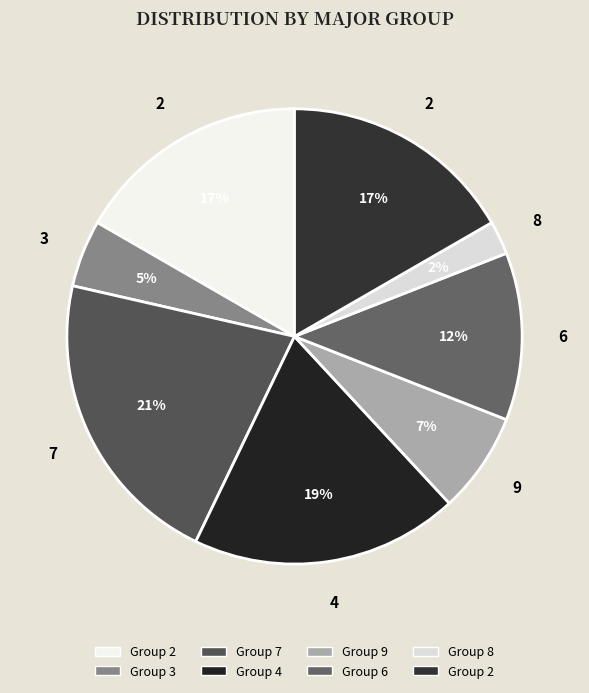

Count the number of slices in the pie.

8